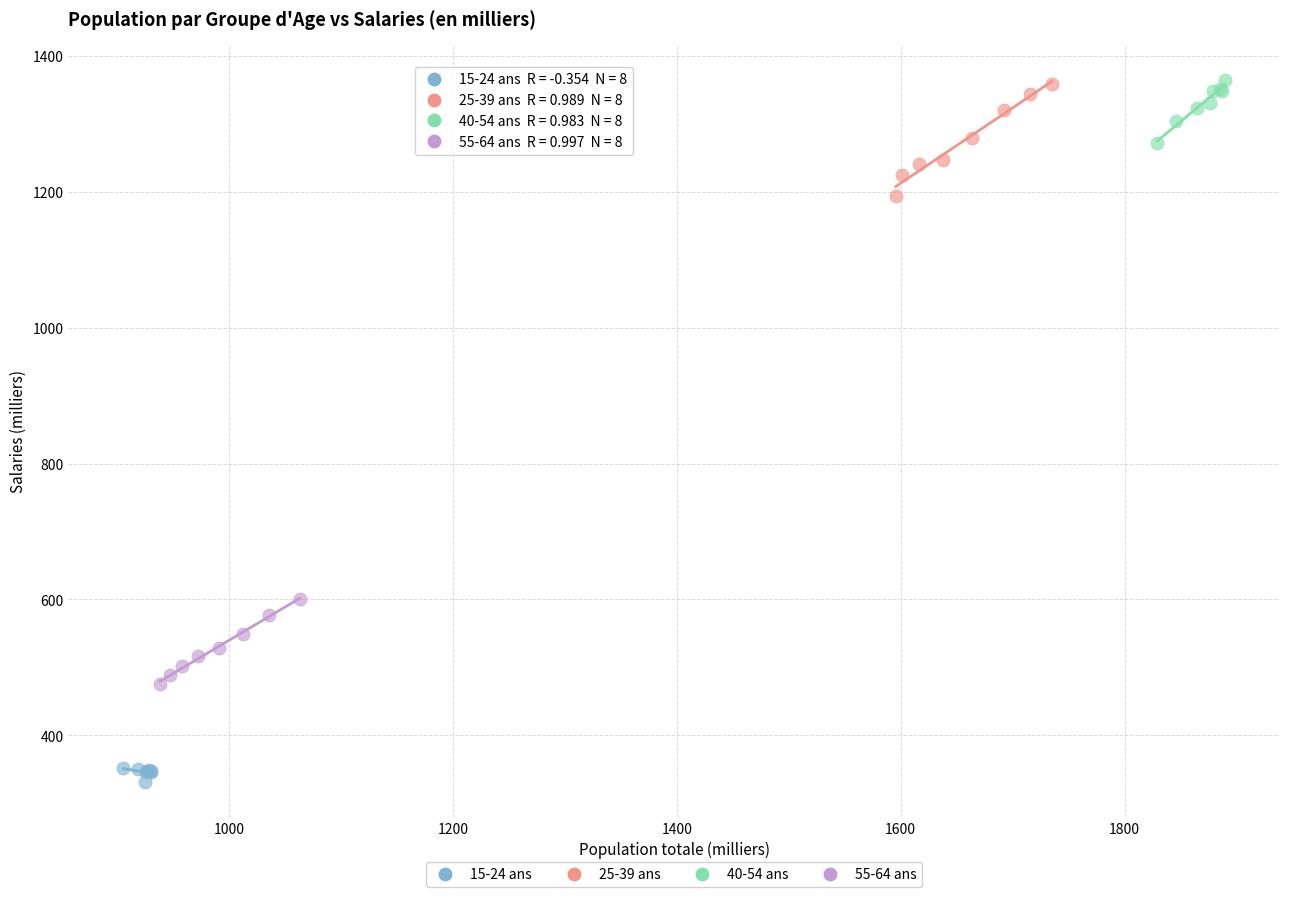

Which series has the widest spread of Y values?

25-39 ans